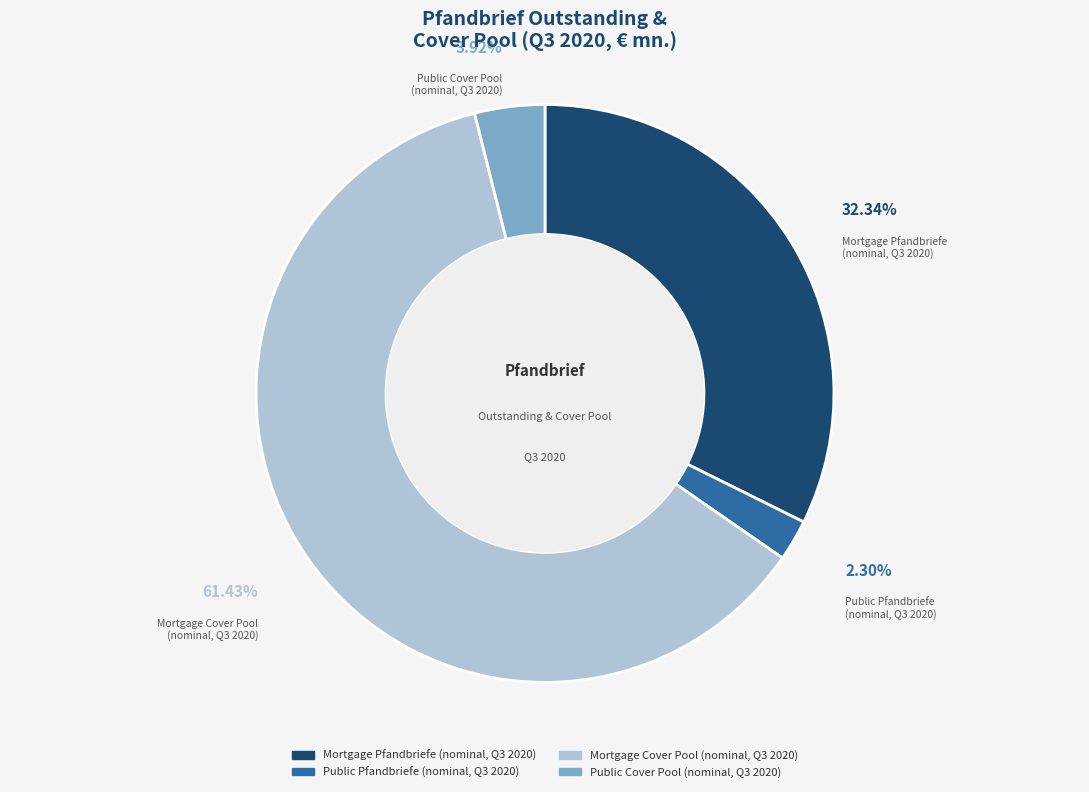

What percentage is NOT represented by Mortgage Cover Pool (nominal, Q3 2020)?

38.6%